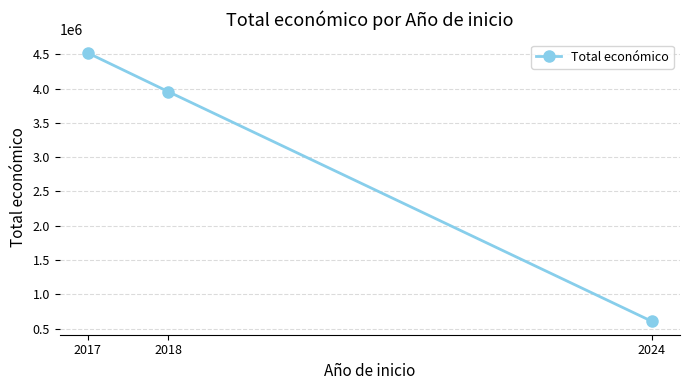

How many categories are shown in the chart?

3